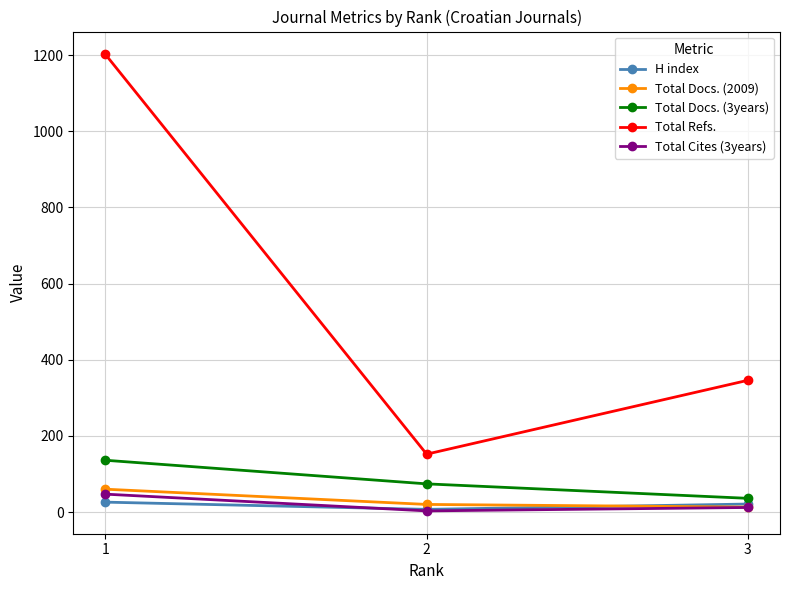

At how many categories does at least one series exceed 884?

1